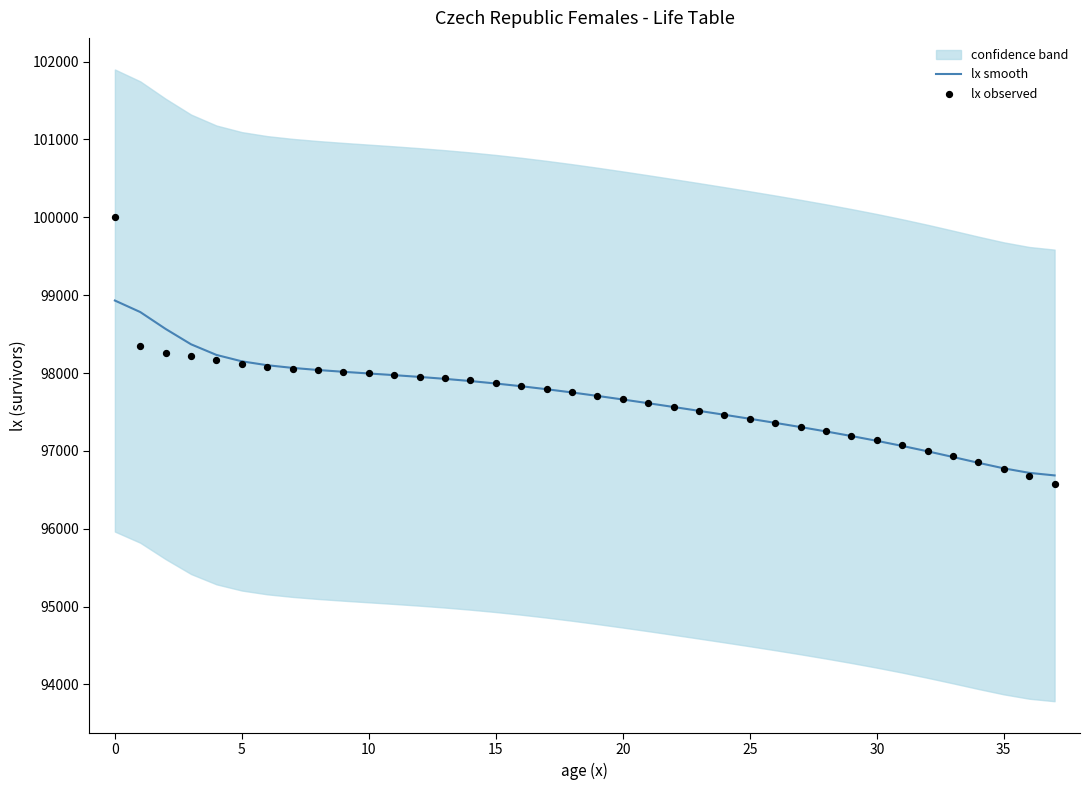

What is the highest value of the lx smooth series?

98931.2